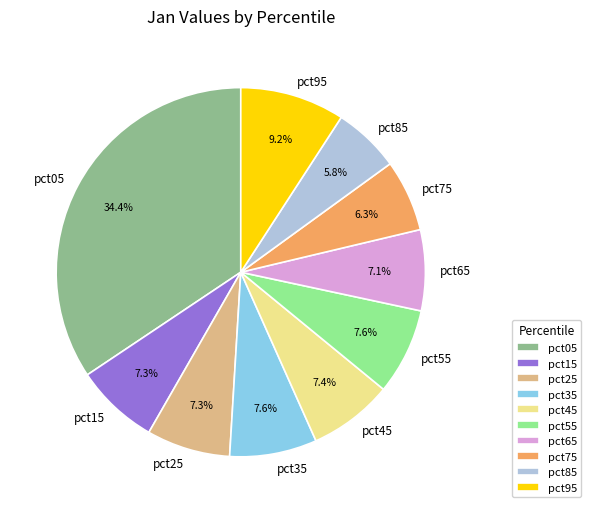

How many slices are in this pie chart?

10